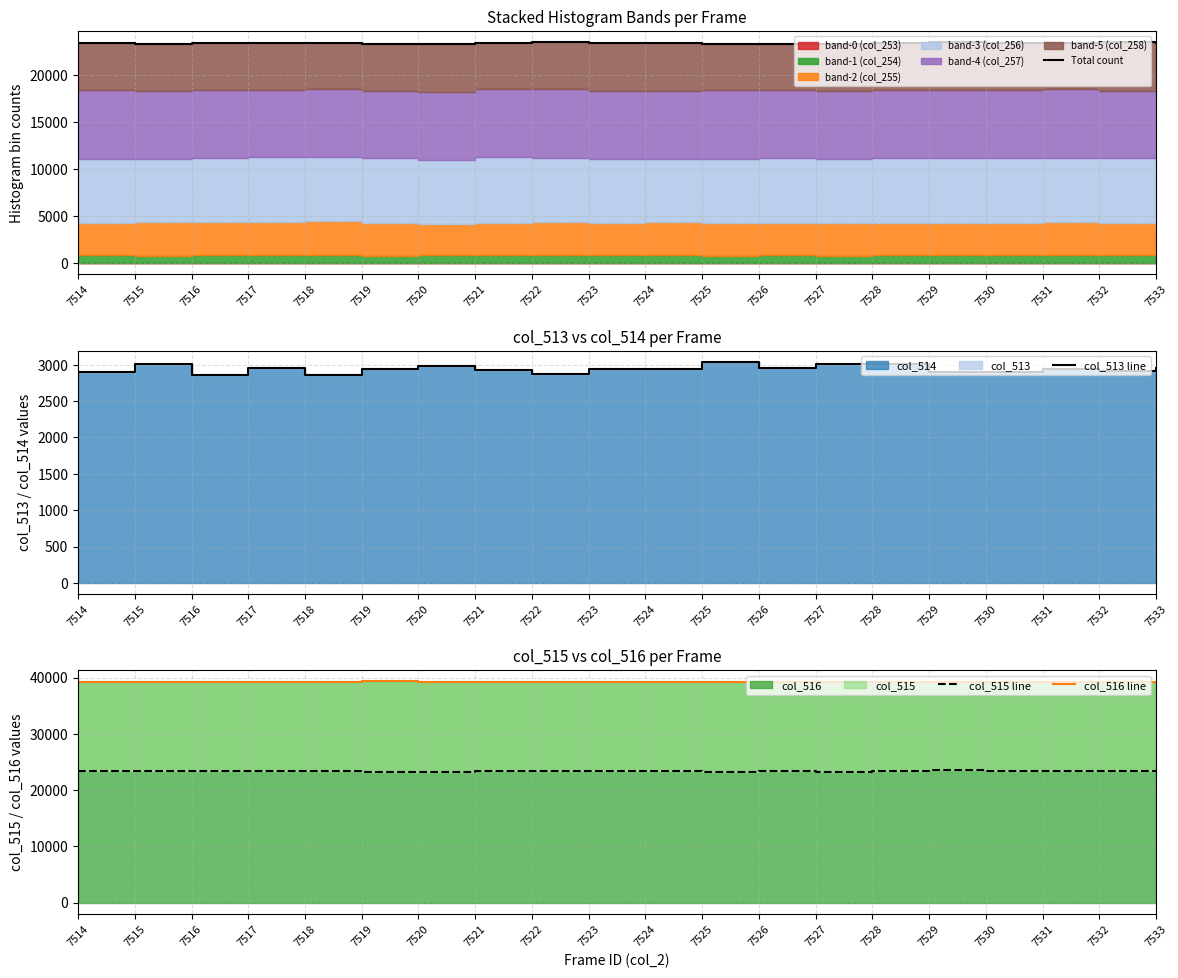

At 7514, list the series in order from largest to smallest.

col_516 line, Total count, col_515 line, col_513 line